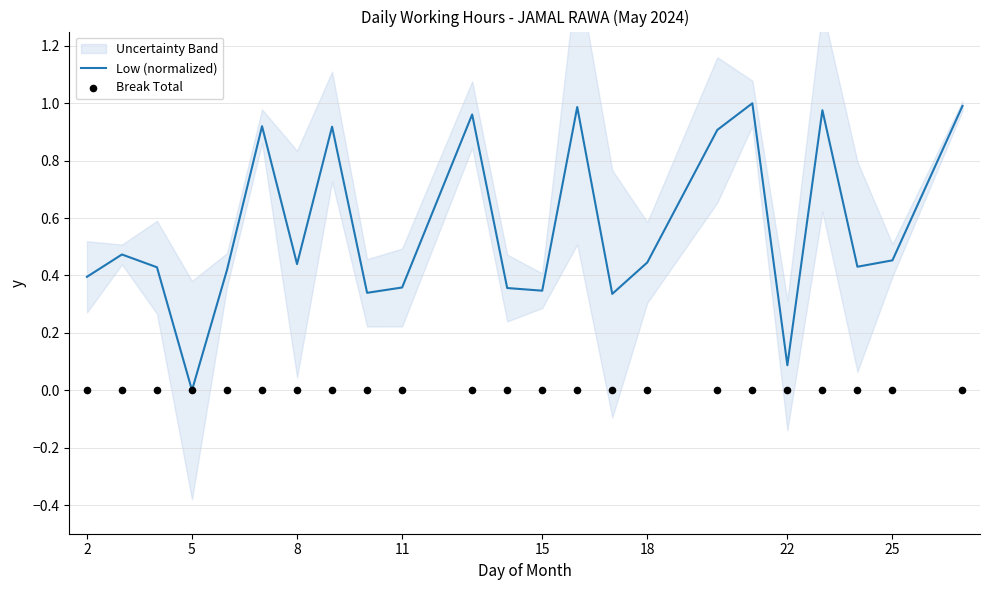

Which category has the lowest value in the Low (normalized) series?

5